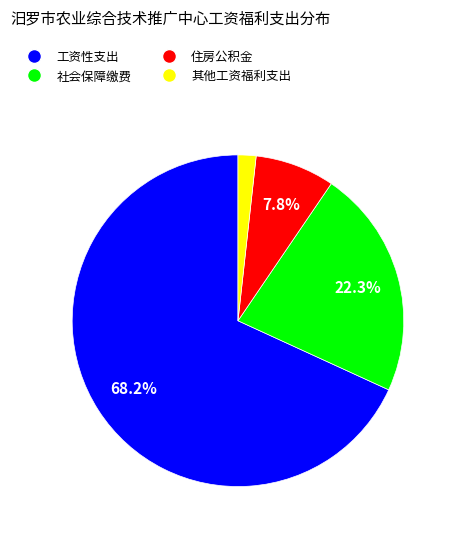

Count the number of slices in the pie.

4